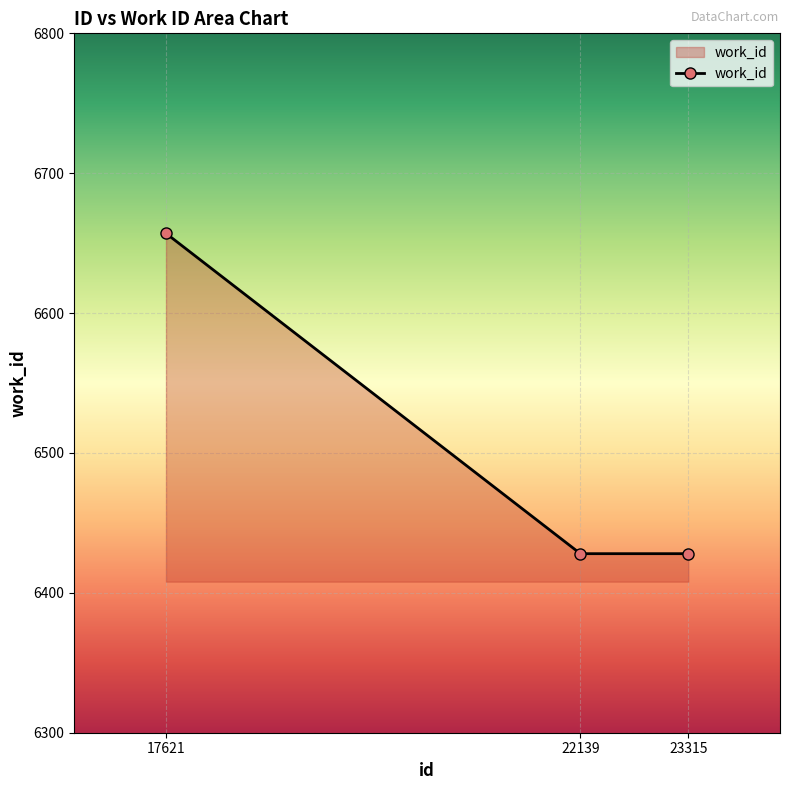

Between 17621 and 22139, which is larger?

17621